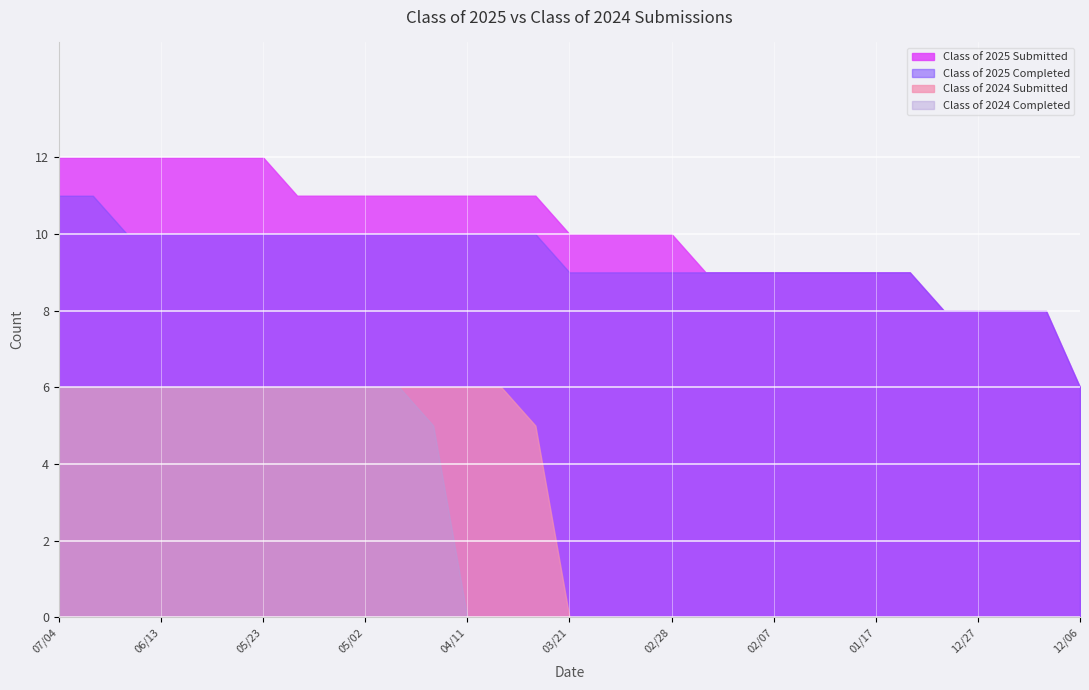

True or false: Class of 2024 Completed has more than 1 points higher than both neighbors.

False